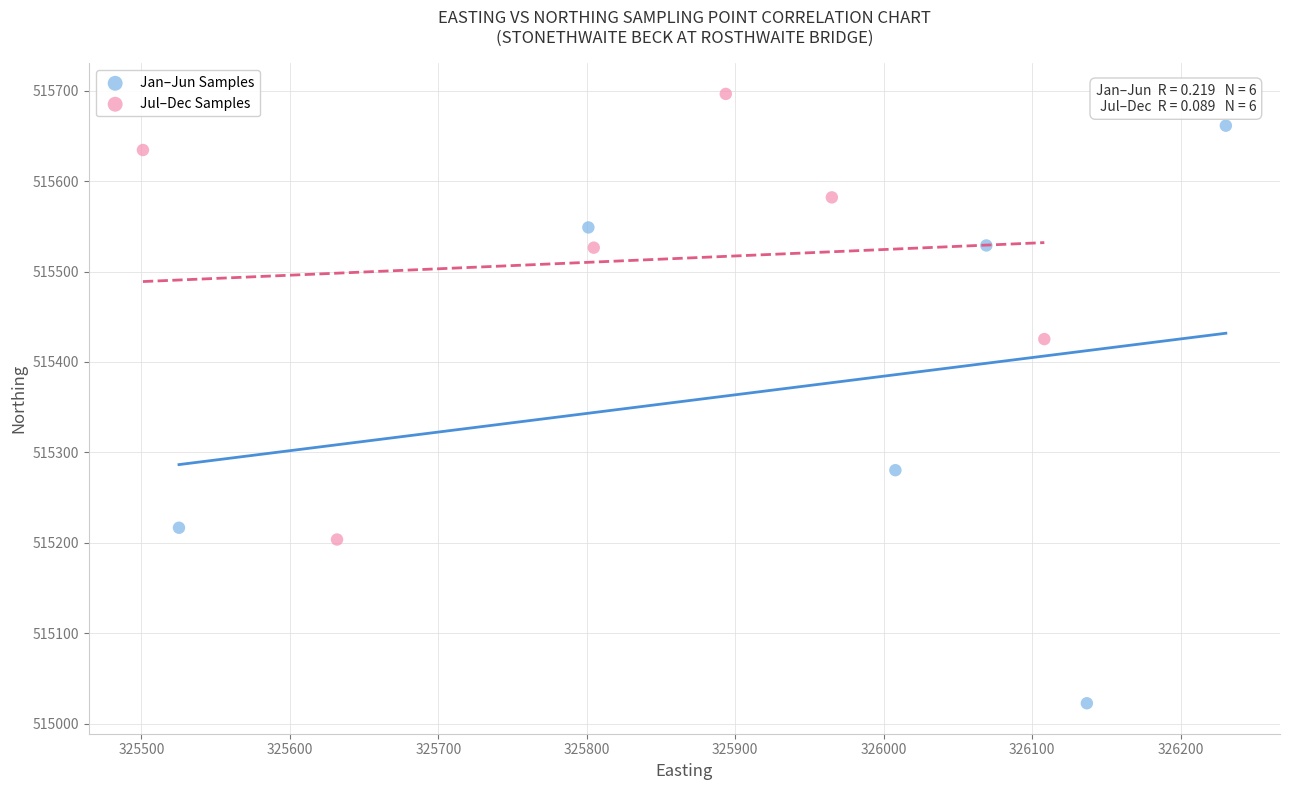

Which series reaches the maximum Y coordinate?

Jul–Dec Samples